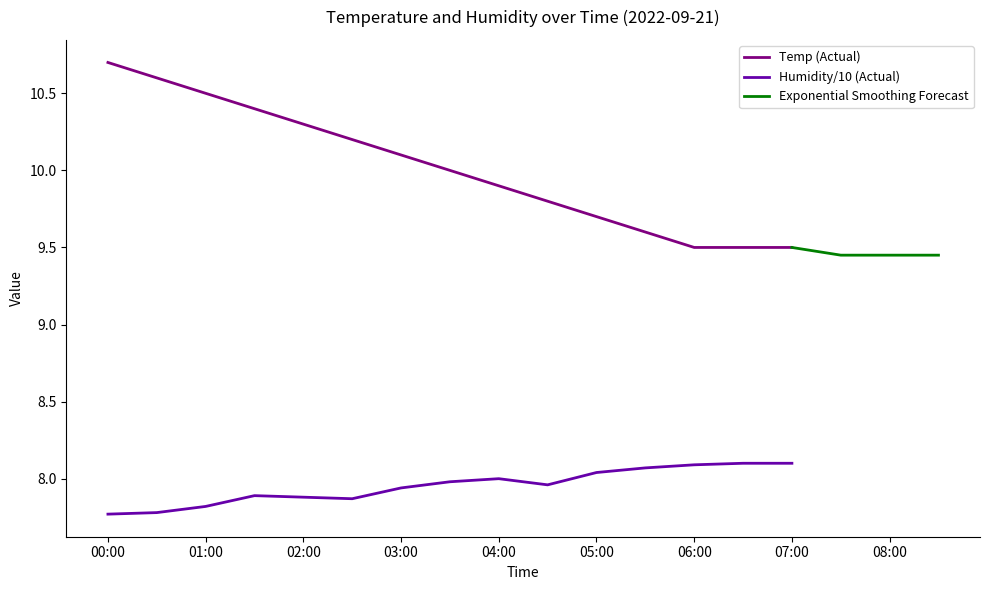

Which series has the largest total across all categories?

Temp